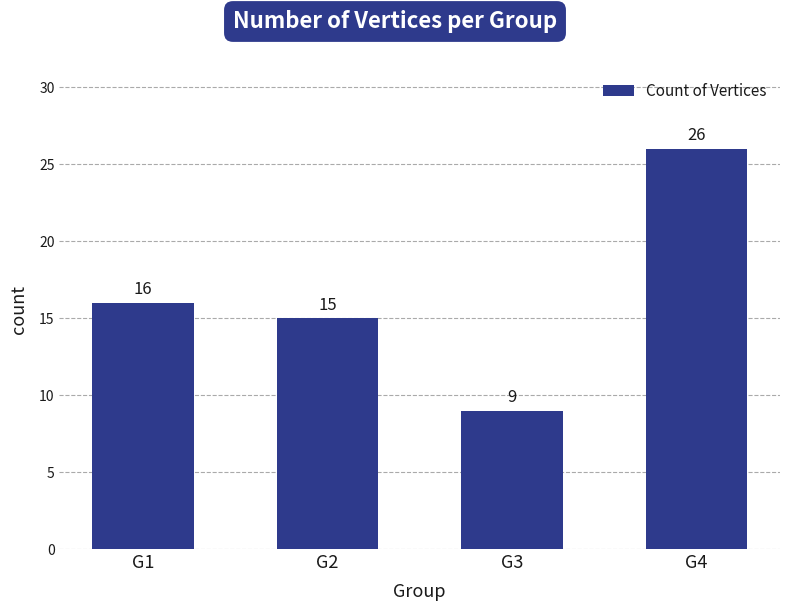

Which has a higher value, G1 or G4?

G4